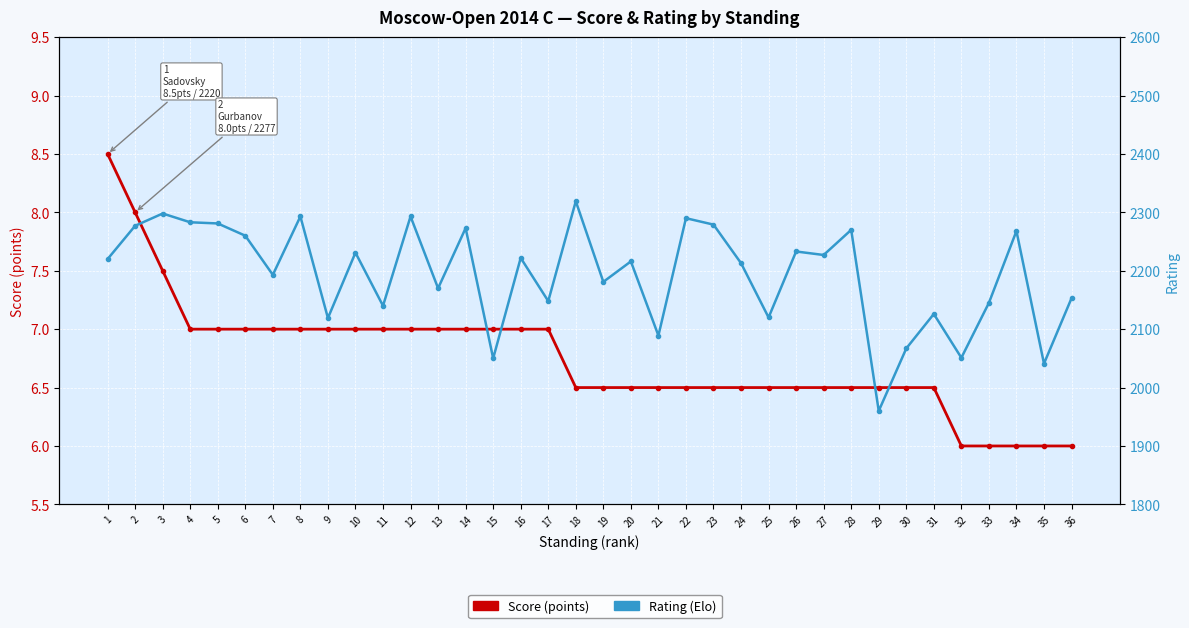

The Score (points) series shows 9.7 at 29. True or false?

False